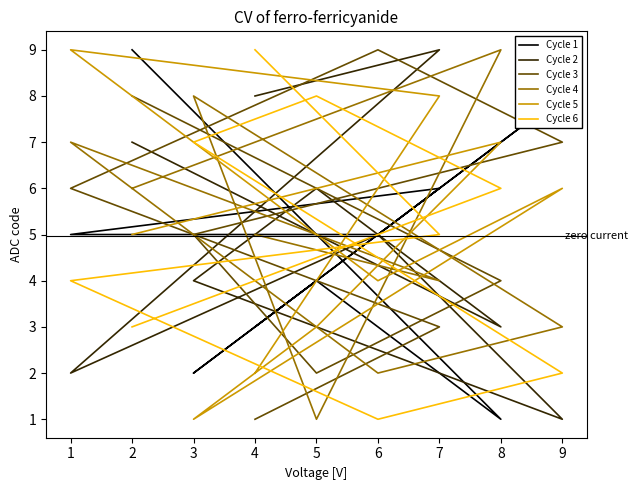

What are all the series names shown in the legend?

Cycle 1, Cycle 2, Cycle 3, Cycle 4, Cycle 5, Cycle 6